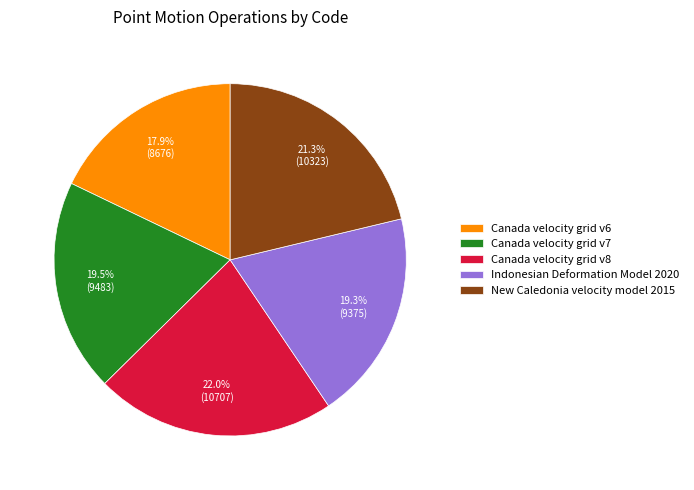

Is it true that Canada velocity grid v8 is 22% of the pie?

True